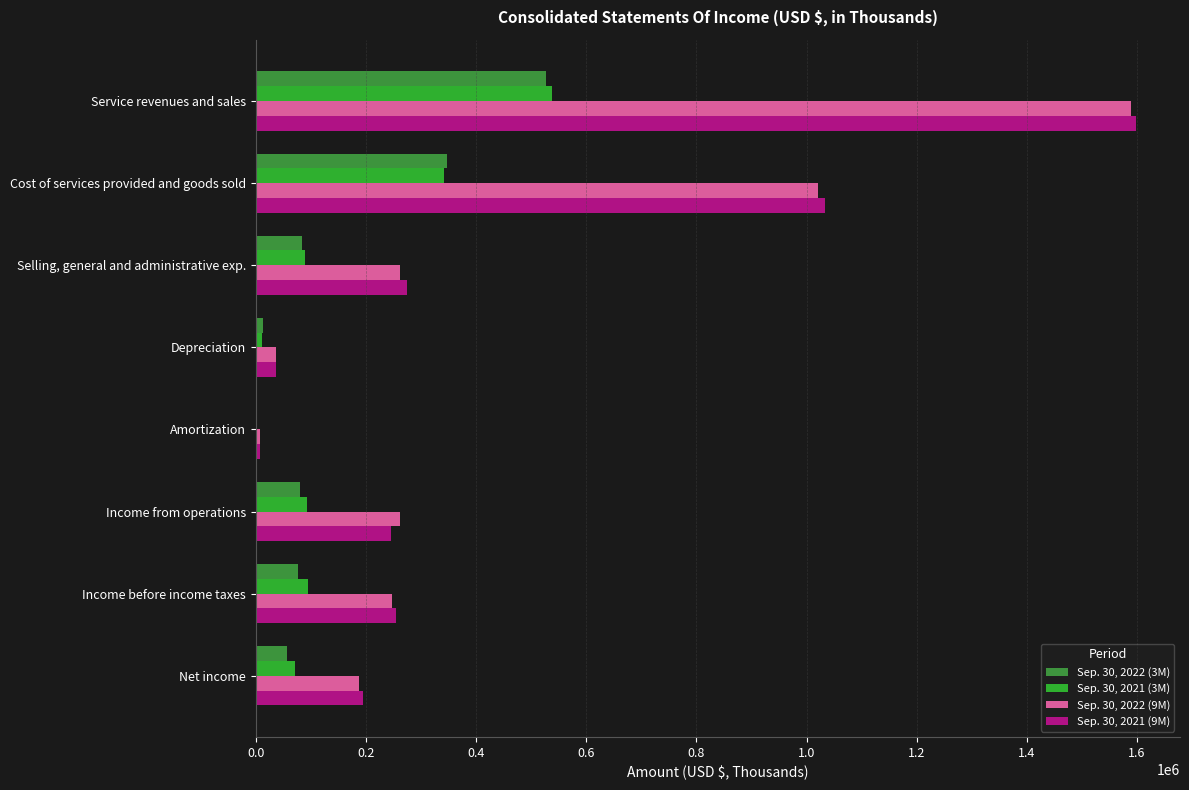

What is the total value across all series at Selling, general and administrative exp.?

709662